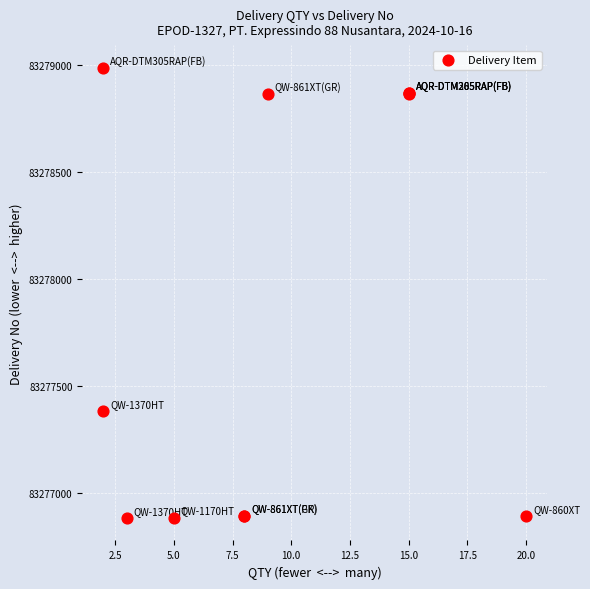

What Y value in the scatter plot is closest to 83277935?

83277382